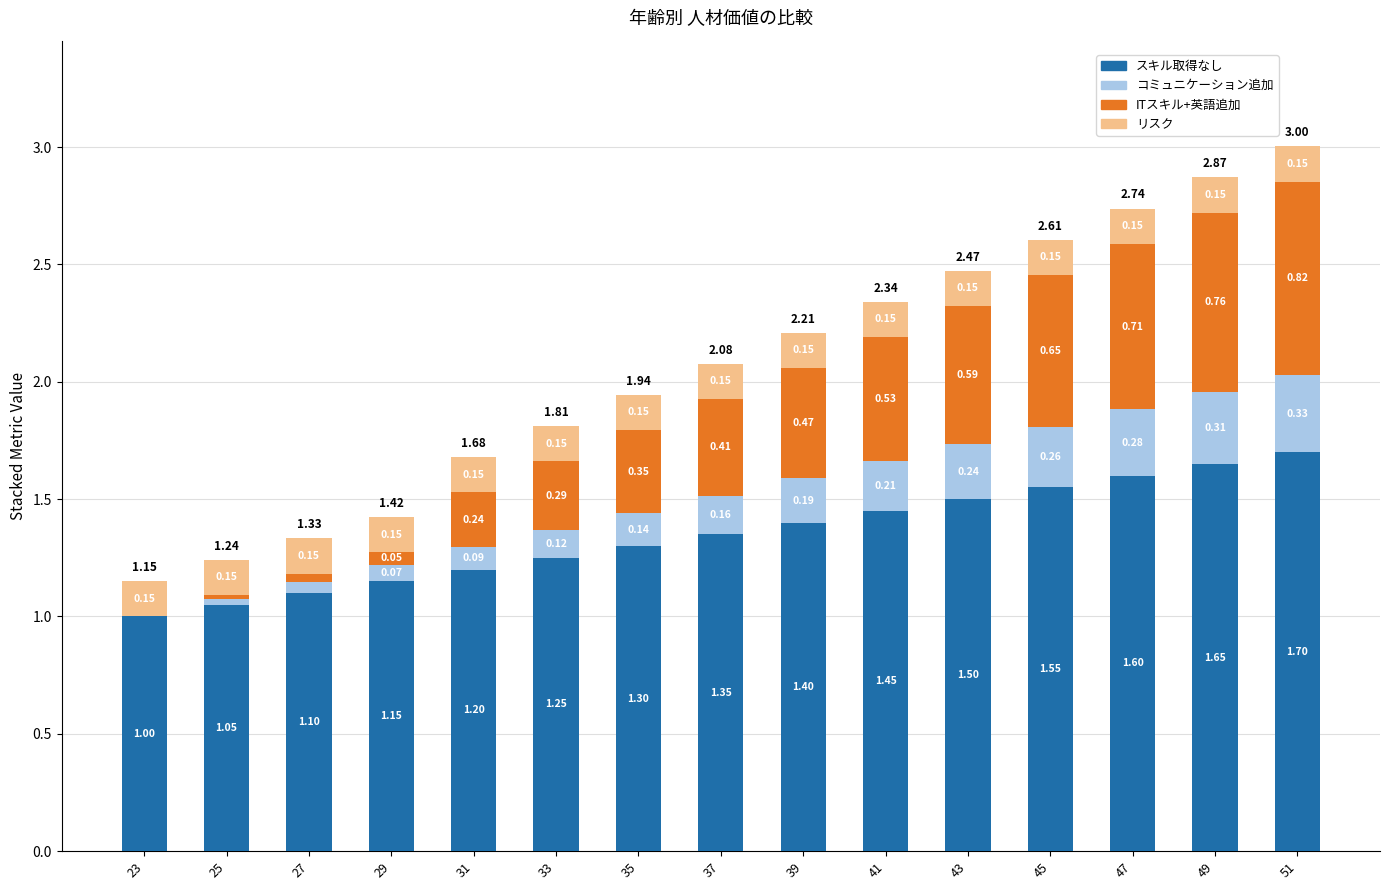

What value does the スキル取得なし series have at 25?

1.1